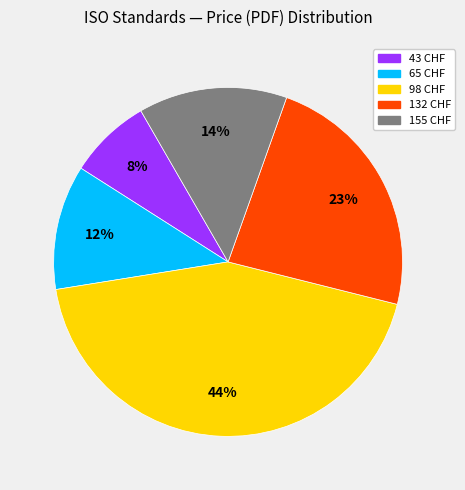

To the nearest percent, what is the average slice percentage?

20%